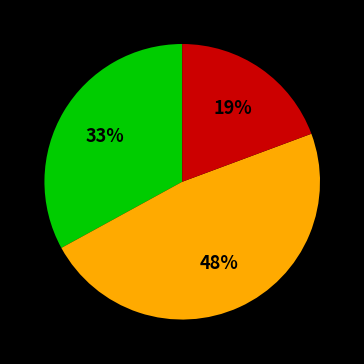

Count the number of slices in the pie.

3